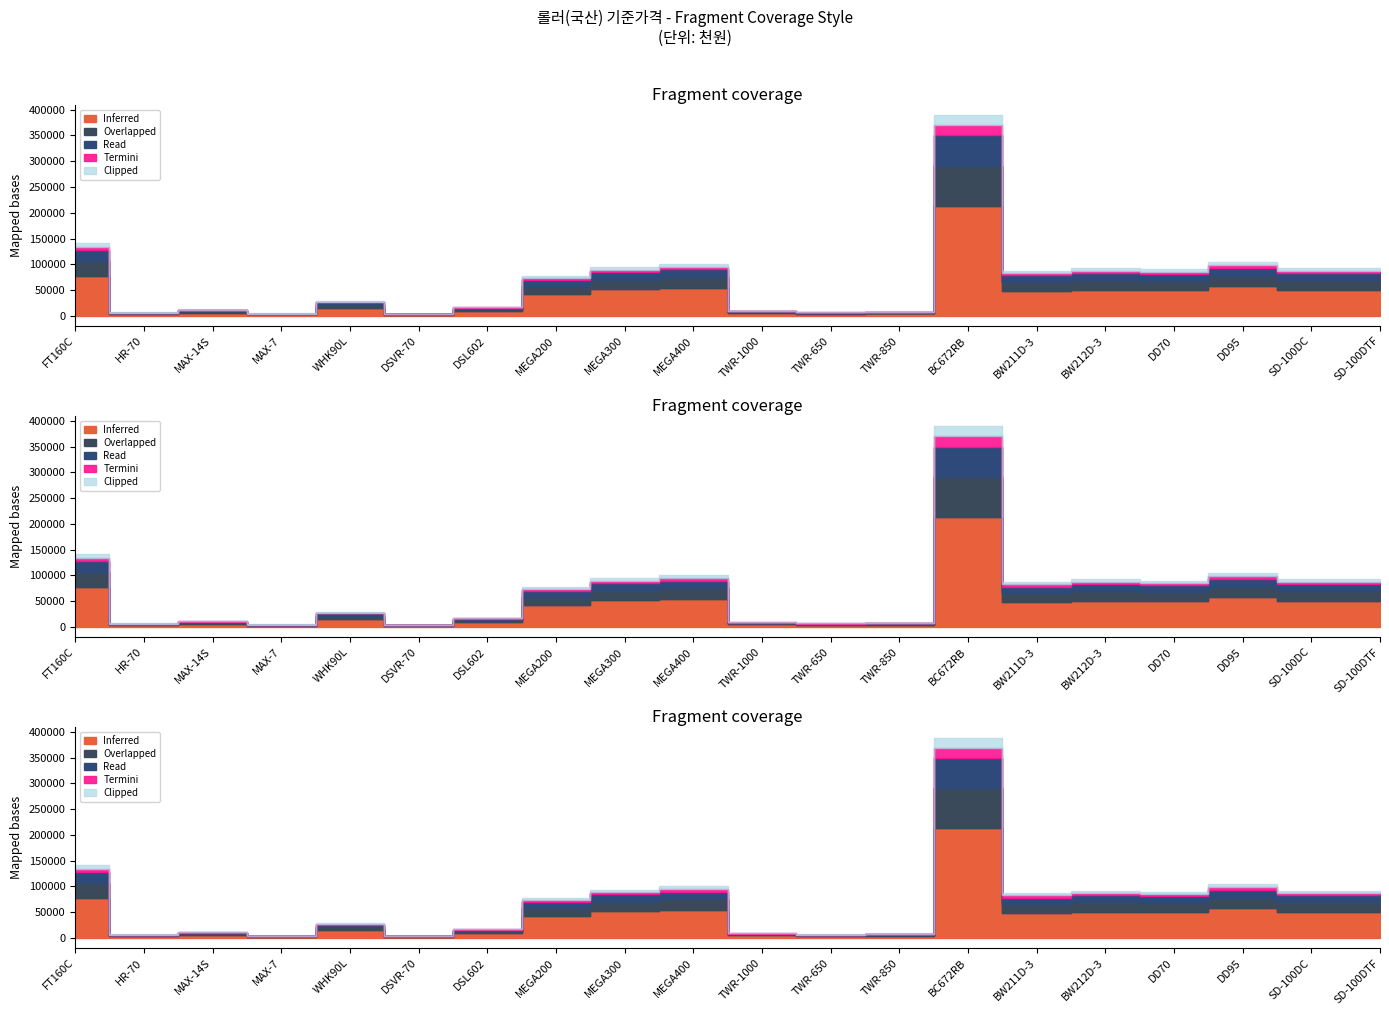

How many interior local valleys (lower than both neighbors) does the data have?

6